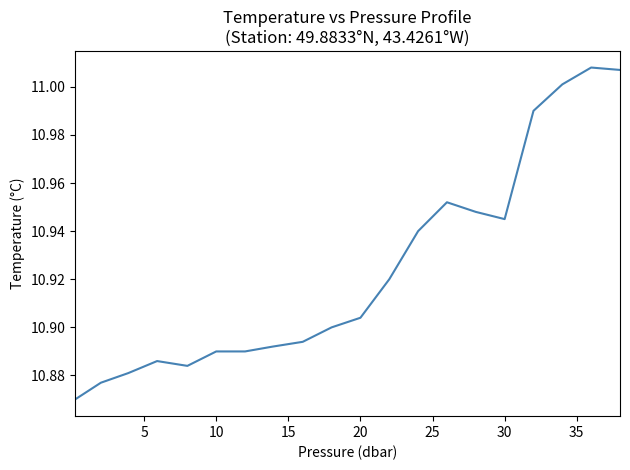

Reading left to right, transcribe all the data shown in this chart.

10.9	10.9	10.9	10.9	10.9	10.9	10.9	10.9	10.9	10.9	10.9	10.9	10.9	11.0	10.9	10.9	11.0	11.0	11.0	11.0